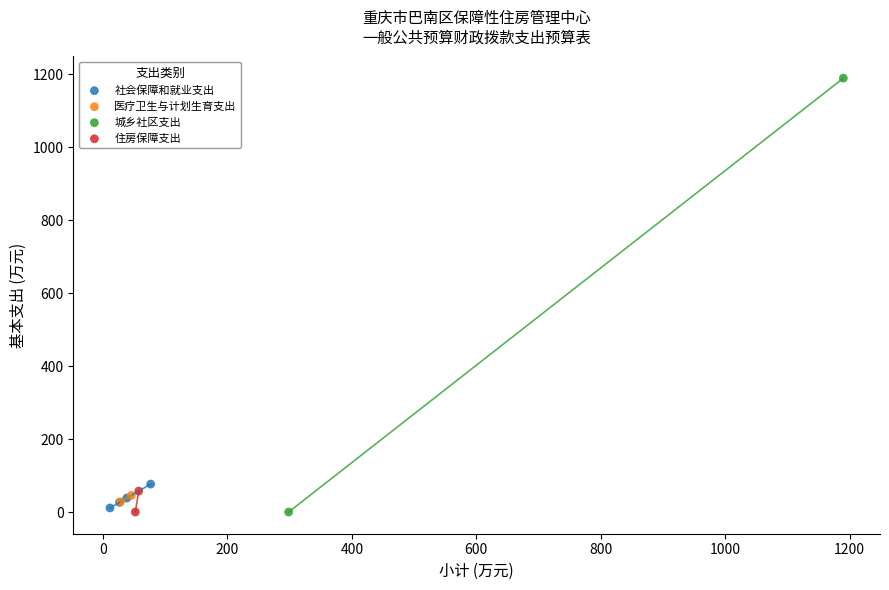

What are all the series names shown in the legend?

社会保障和就业支出, 医疗卫生与计划生育支出, 城乡社区支出, 住房保障支出